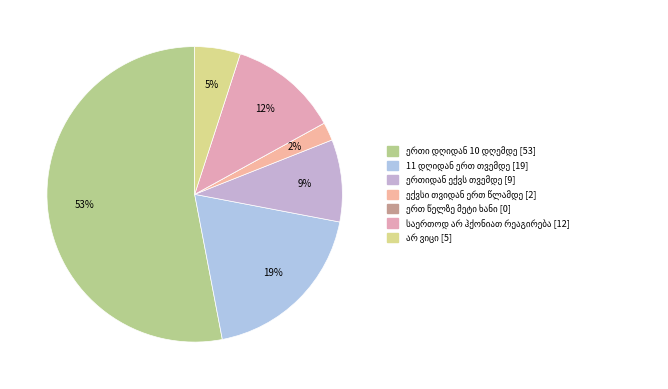

Is it true that 11 დღიდან ერთ თვემდე is 30% of the pie?

False